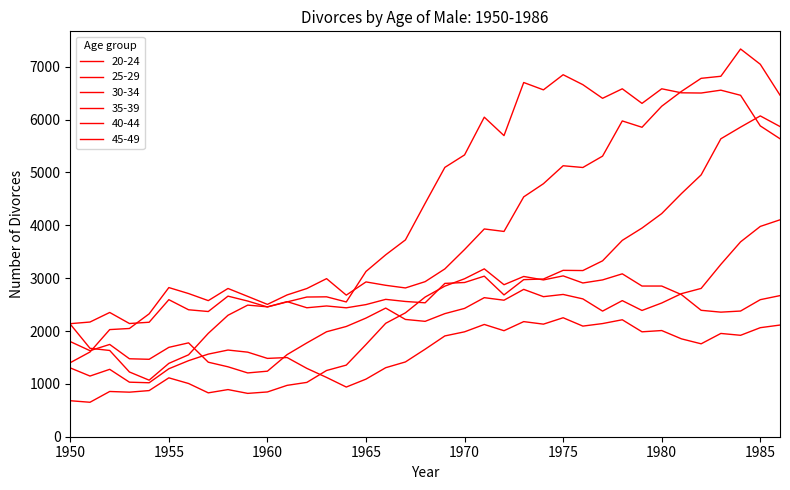

At which label does 35-39 first exceed 2599?

1969